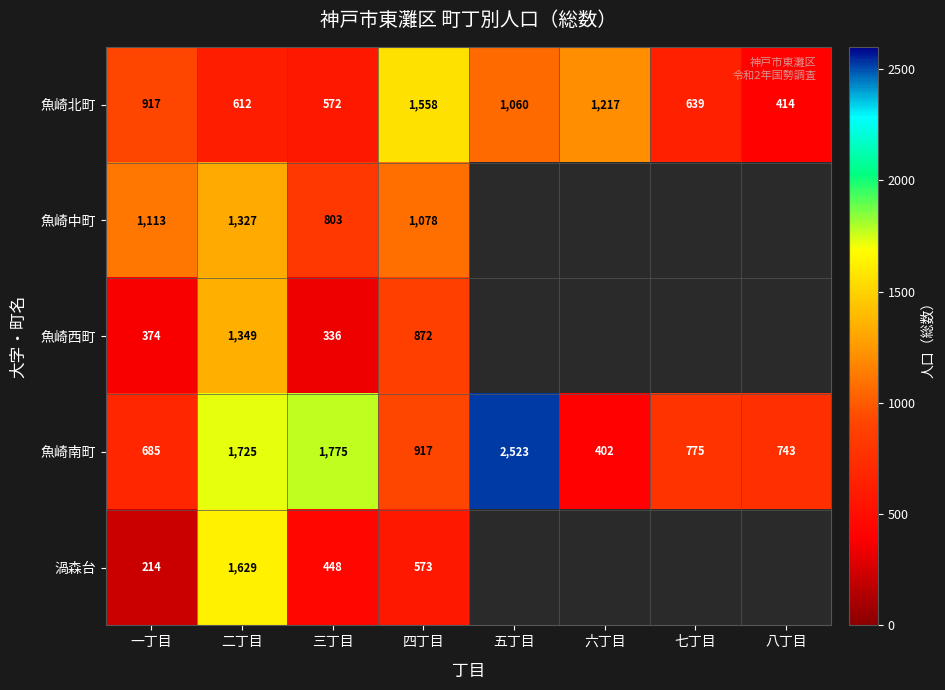

Between 二丁目 and 五丁目, which is larger?

五丁目